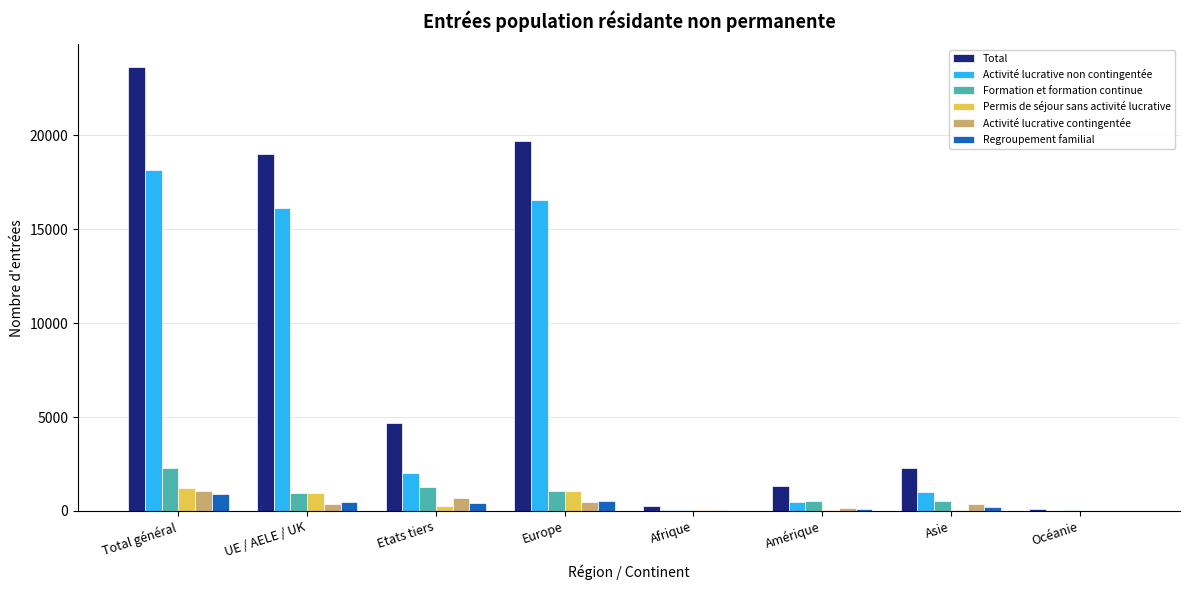

What is the greatest value displayed?

23663